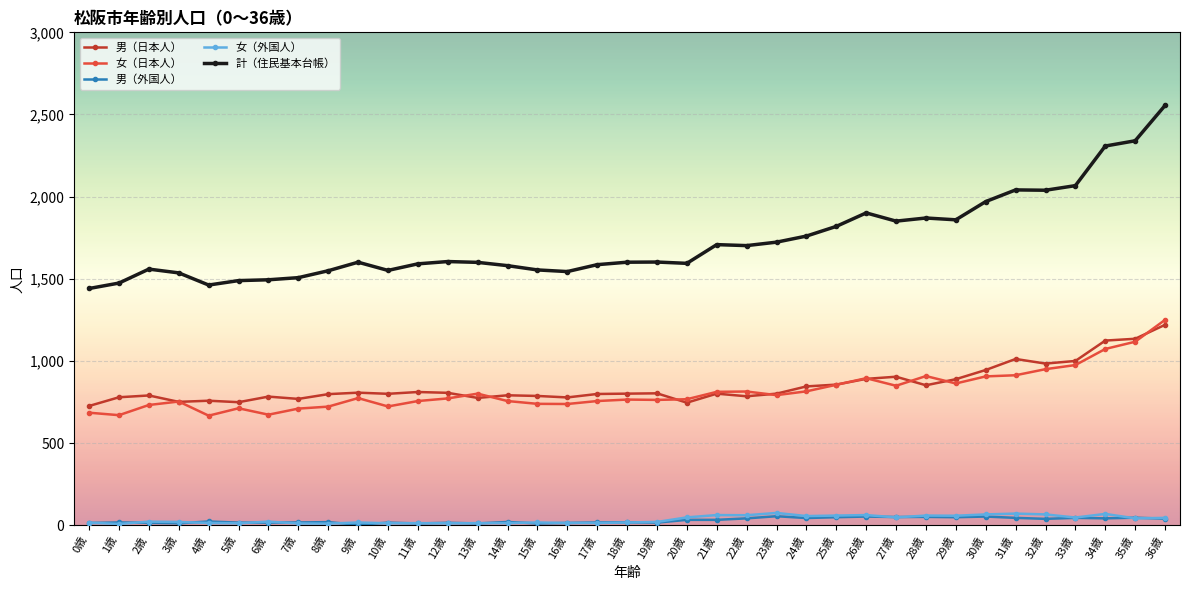

How many data points does each series have?

37